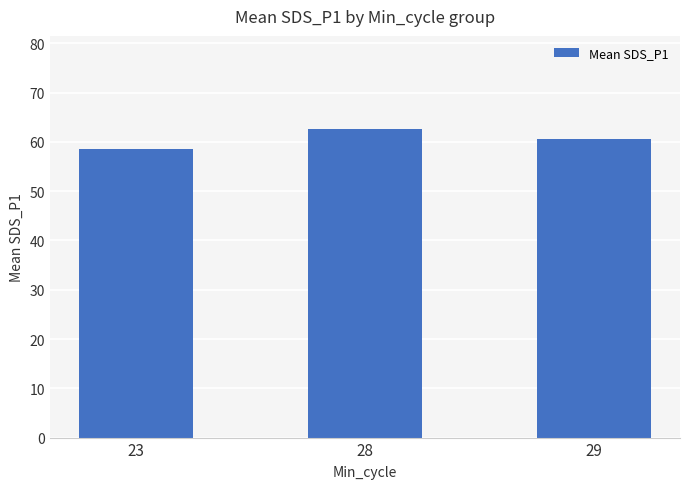

The value at 28 is 62.7. True or false?

True